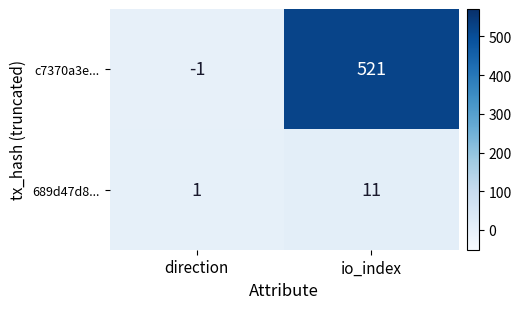

What is the sum of all 689d47d8... values?

12